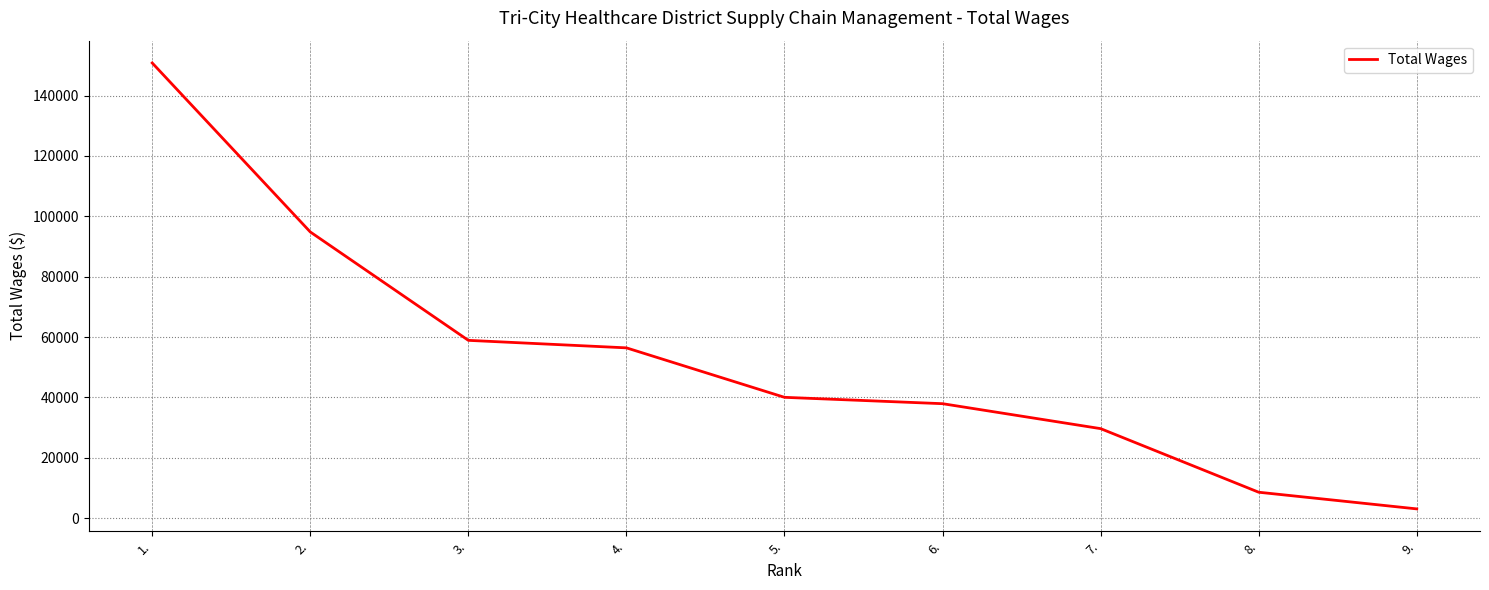

Which category has the lowest value across all series?

9.